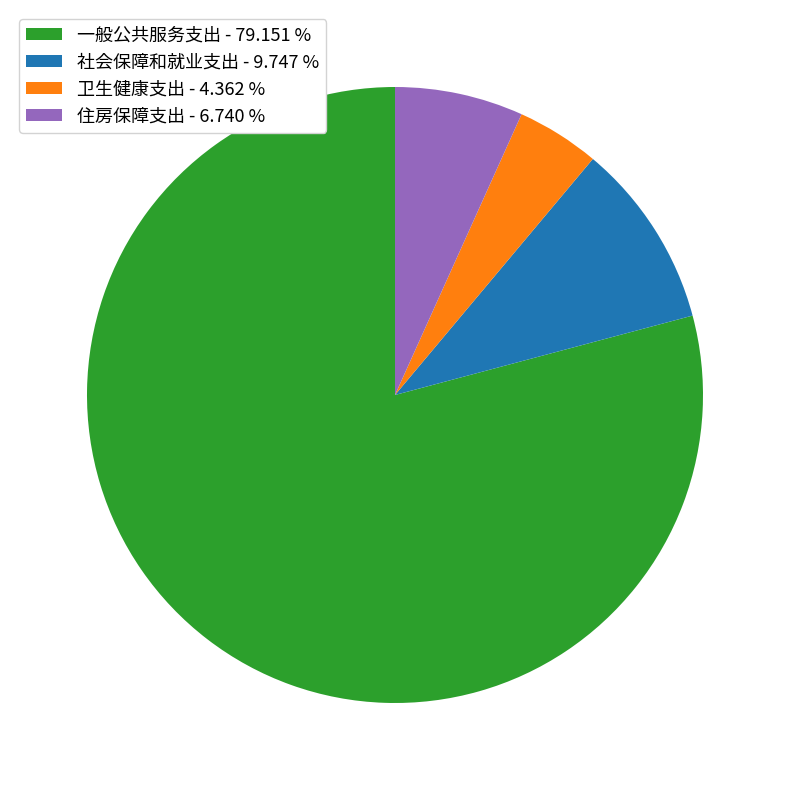

Which category has the biggest portion of the pie?

一般公共服务支出